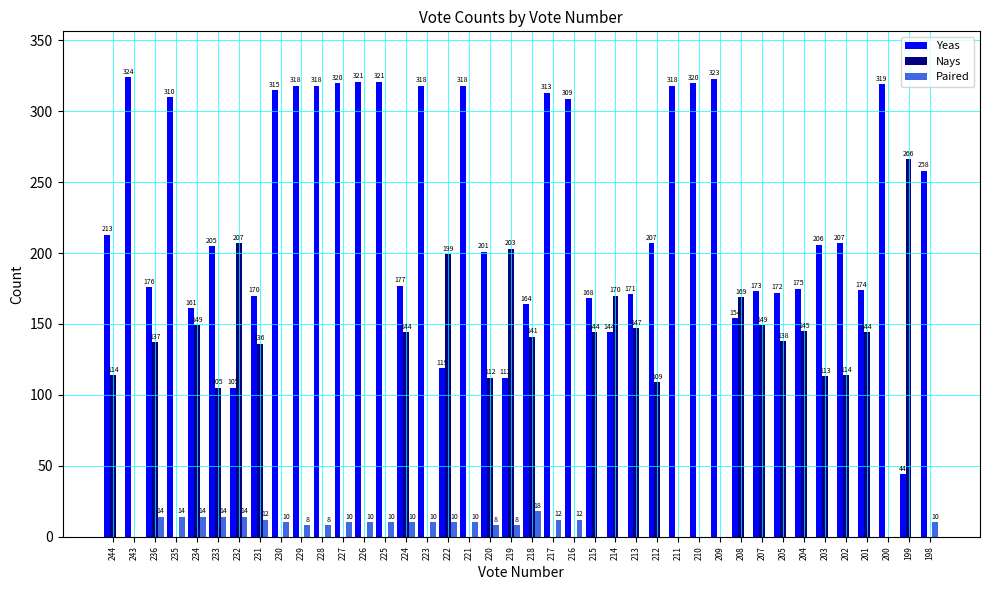

Which series has the largest total across all categories?

Yeas